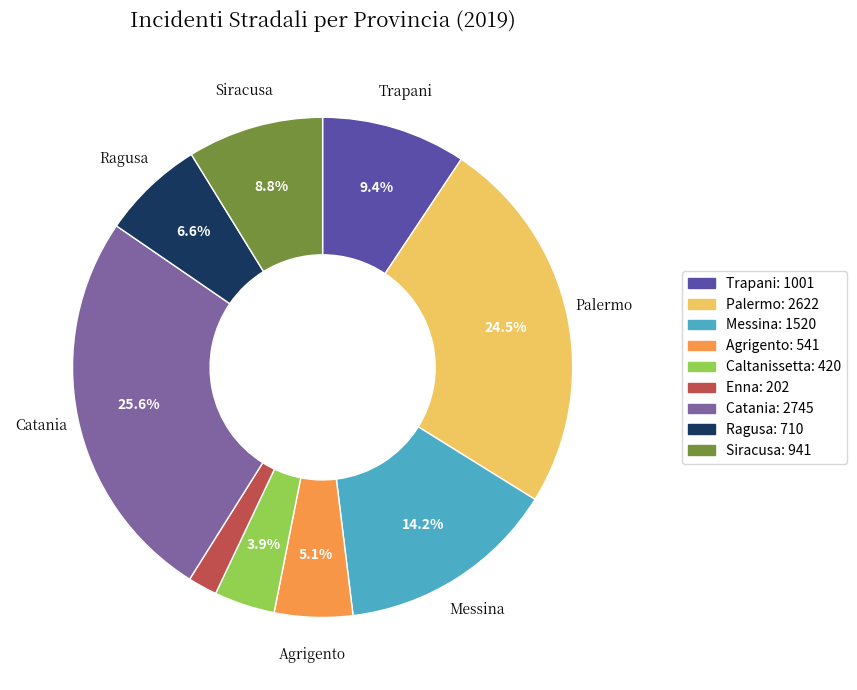

Approximately how many times larger is the value at Caltanissetta compared to Trapani?

0.4